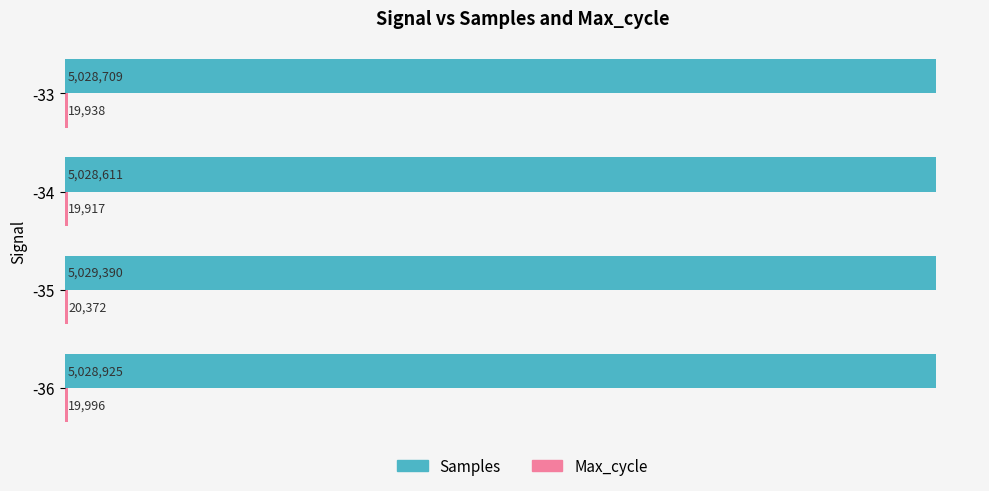

What is the difference between the maximum and minimum values in the Samples series?

779